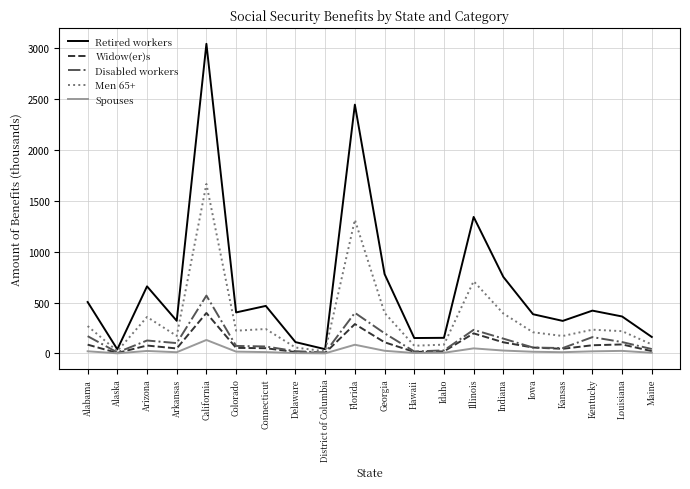

In Spouses, how many points are lower than both neighbors (excluding endpoints)?

5